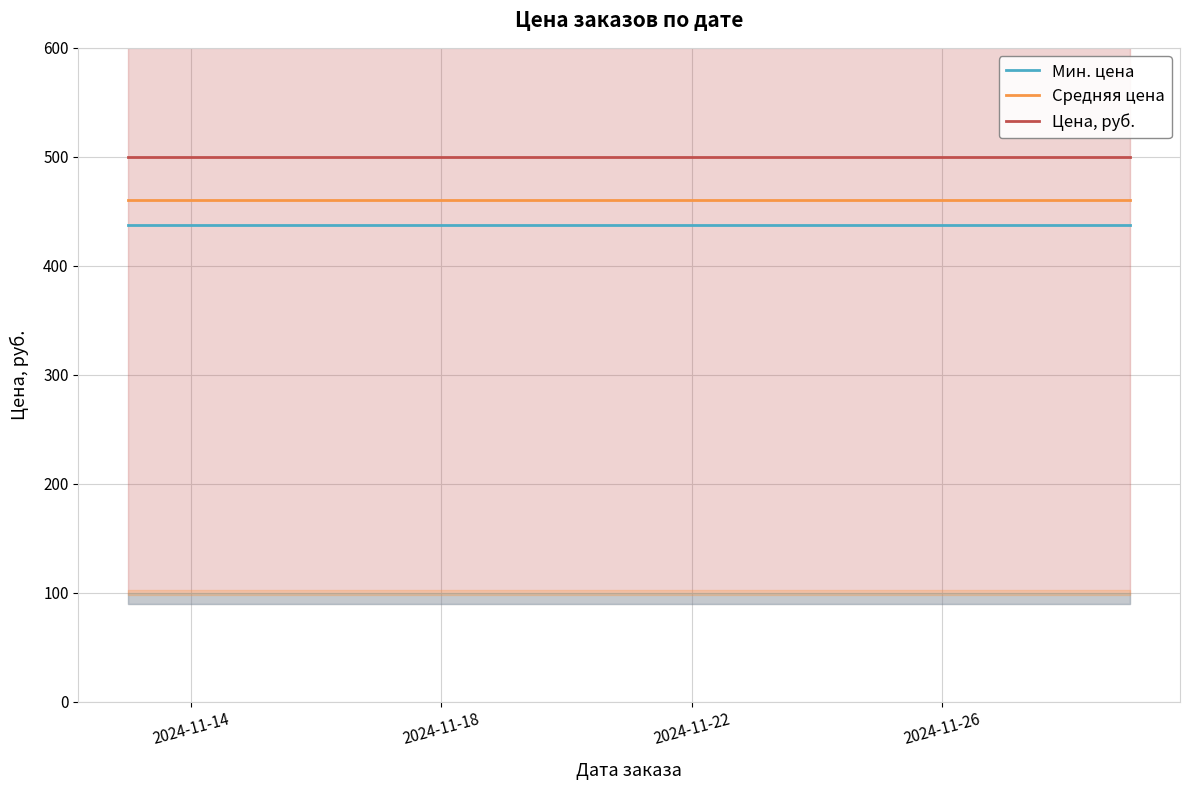

What is the highest value of the Цена, руб. series?

500.0